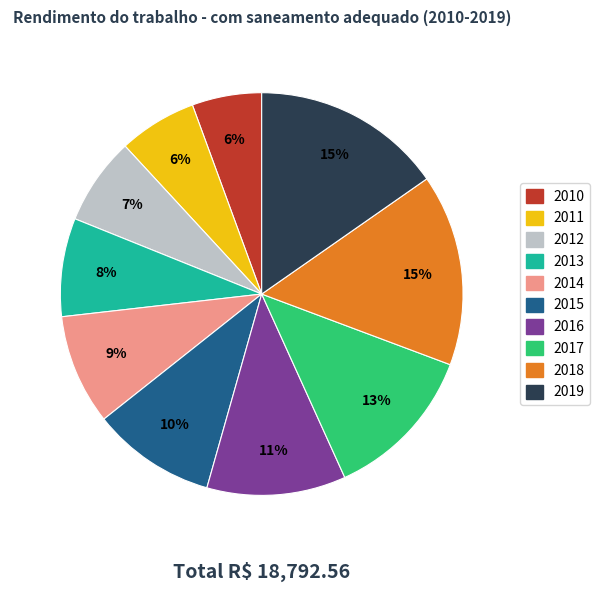

Is the sum of 2010 and 2019 greater than half?

No